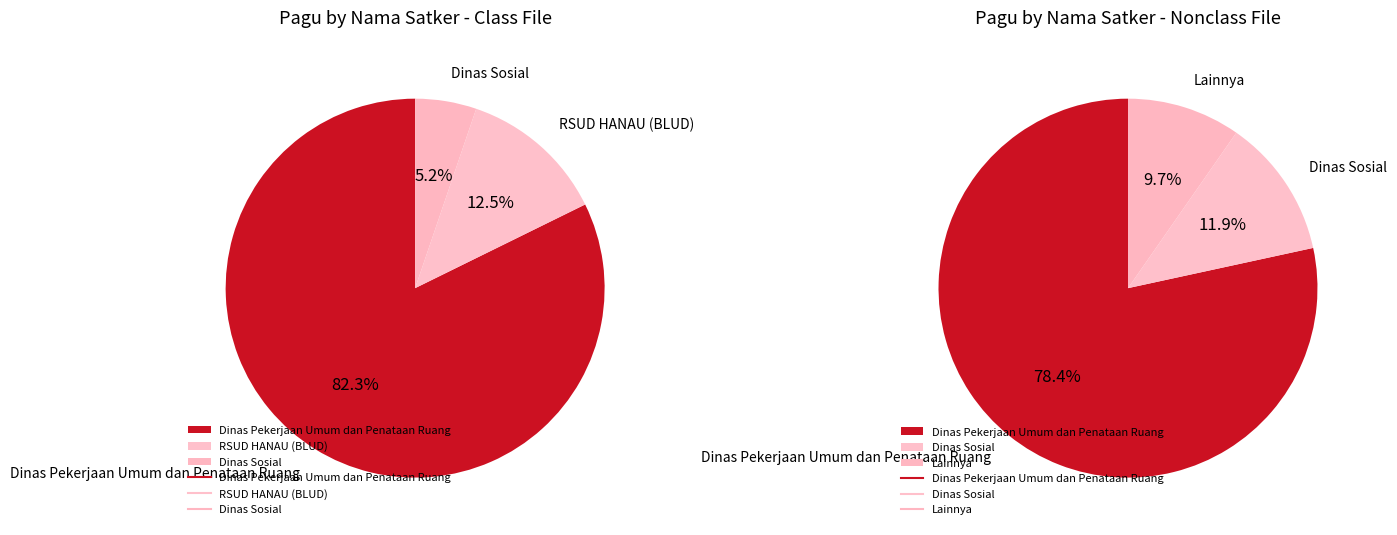

Does 24 account for over 50% of the chart?

No